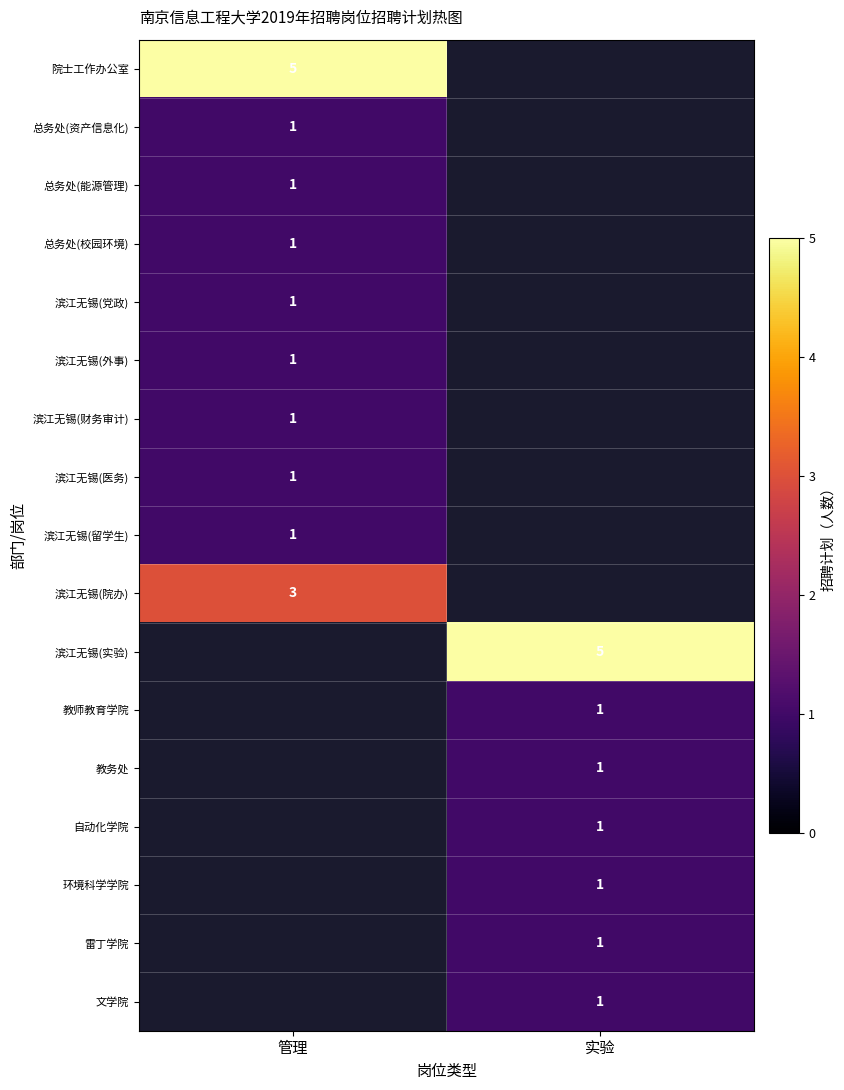

Which category has the lowest value across all series?

管理